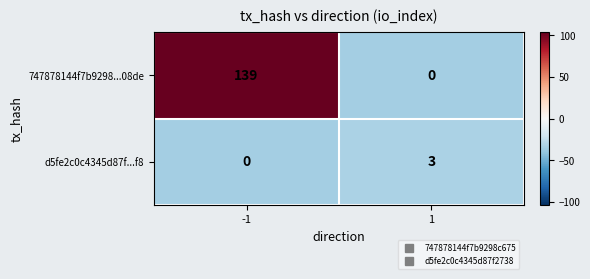

True or false: 747878144f7b9298...08de has a value of 217 at -1.

False